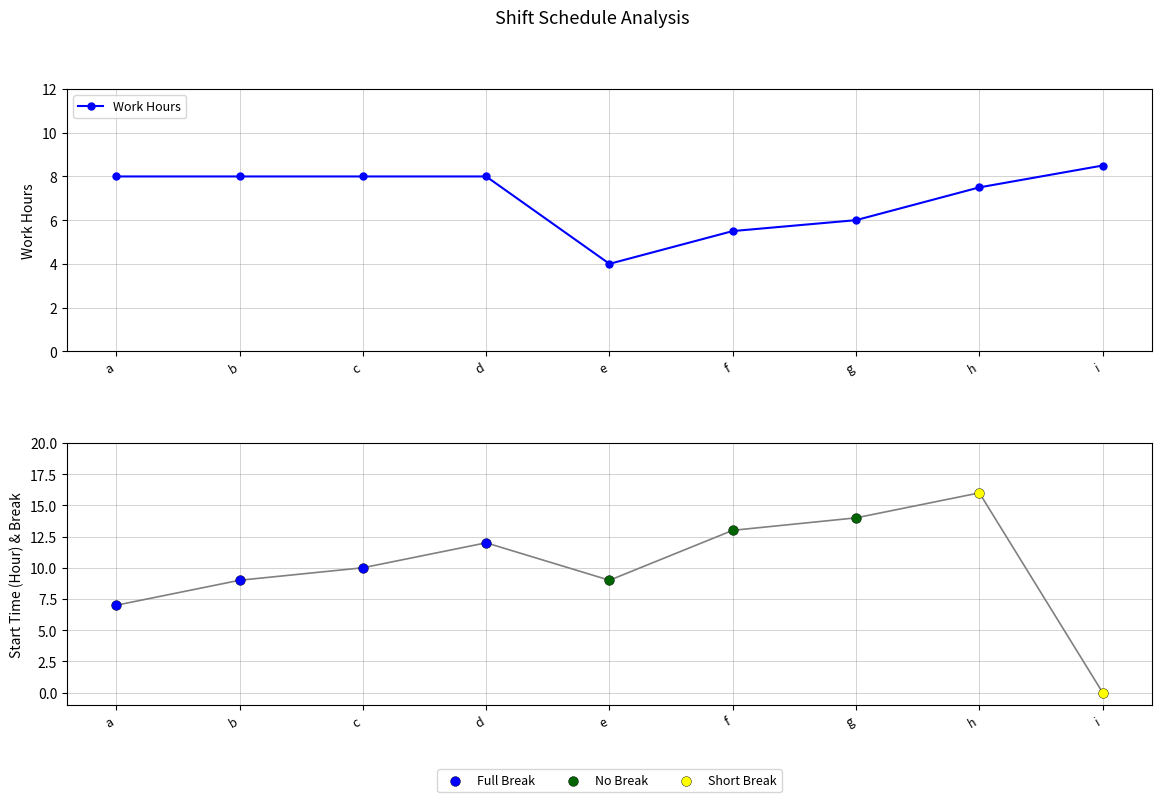

Between b and d, which is larger?

b